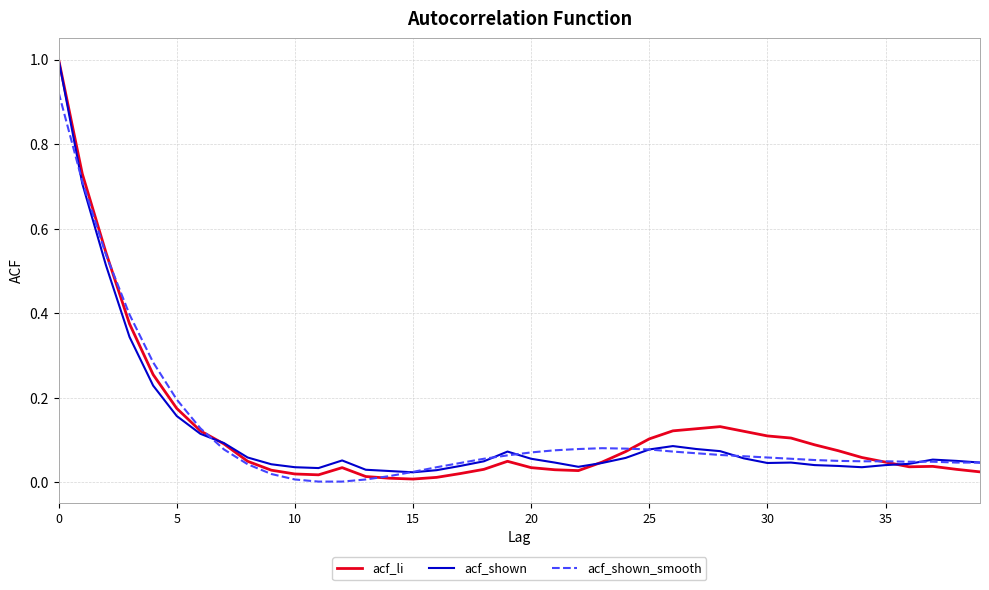

How many lines are shown in the chart?

3